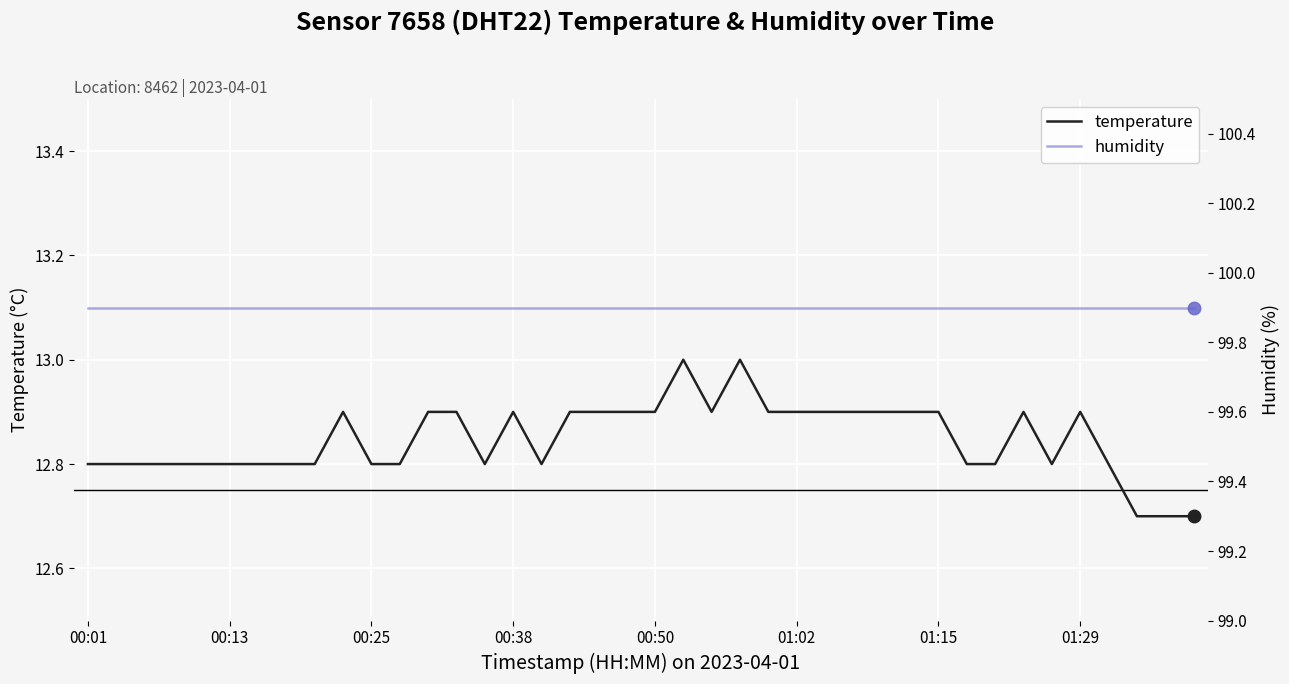

Is it true that temperature equals 23.1 at 01:15?

False